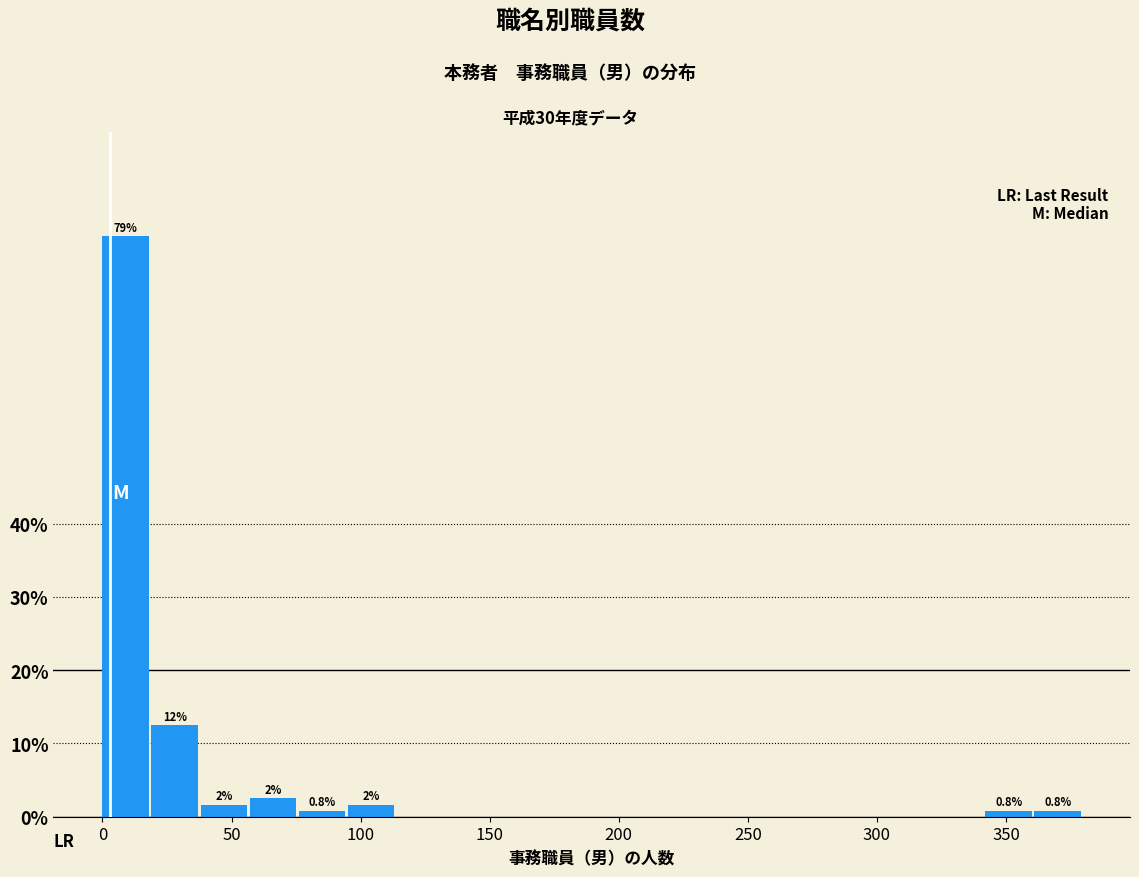

Read against the x-axis, roughly where is the centre of the tallest bar?

10